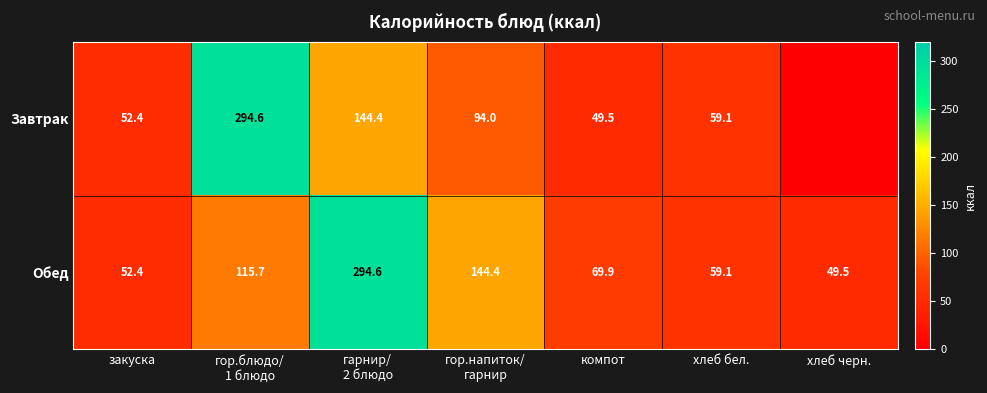

Is it true that Обед equals 52.4 at закуска?

True